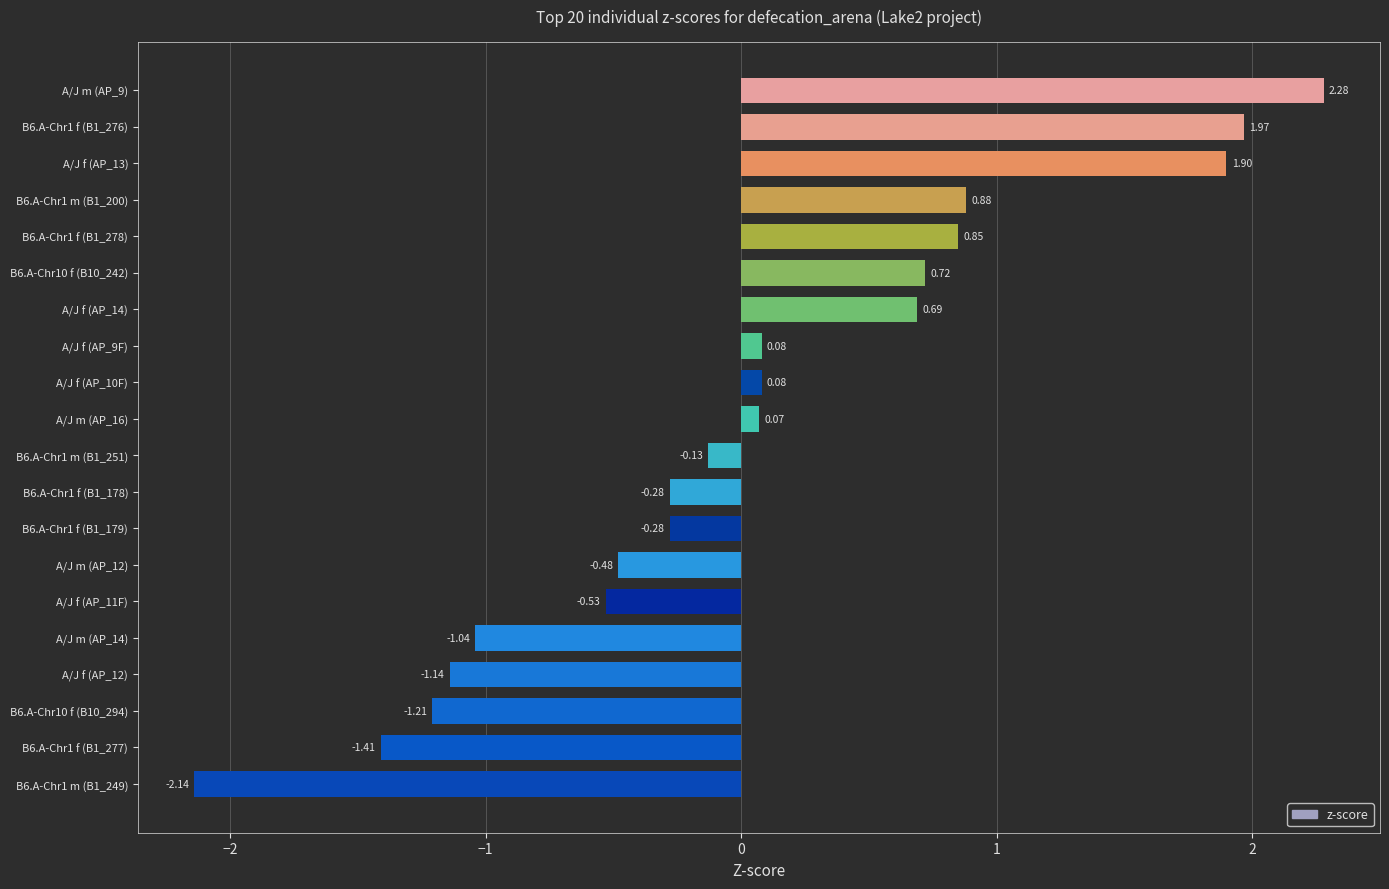

What is the change in value from B6.A-Chr1 m (B1_200) to A/J m (AP_14)?

-1.9